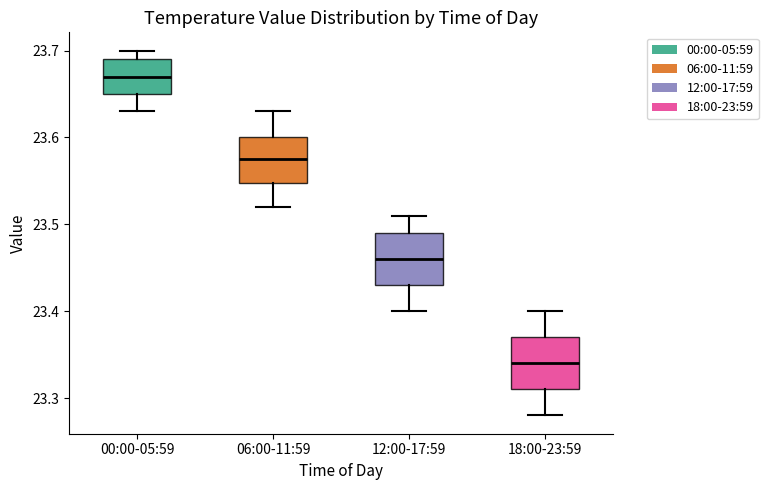

Reading left to right, transcribe this box plot: for each box, give where its median line is, the range the box spans, and where its two whiskers end, as read against the y-axis. The values are not printed on the chart, so give them approximately, as read against the axis.

00:00-05:59: median 23.67, box 23.65 to 23.69, whiskers 23.63 to 23.70
06:00-11:59: median 23.58, box 23.55 to 23.60, whiskers 23.52 to 23.63
12:00-17:59: median 23.46, box 23.43 to 23.49, whiskers 23.40 to 23.51
18:00-23:59: median 23.34, box 23.31 to 23.37, whiskers 23.28 to 23.40